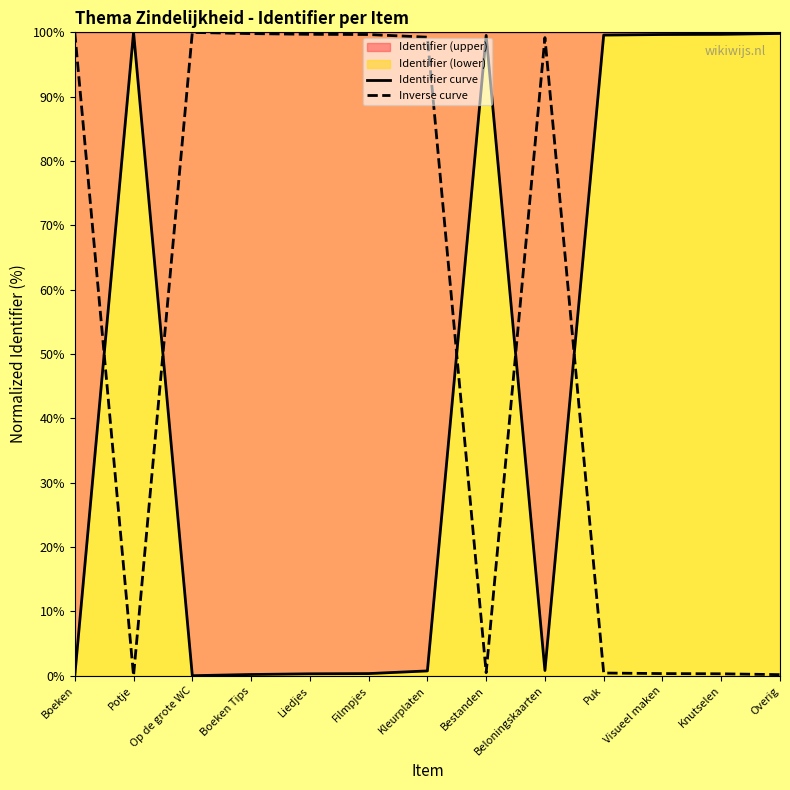

How many positive values does the Inverse curve series have?

12